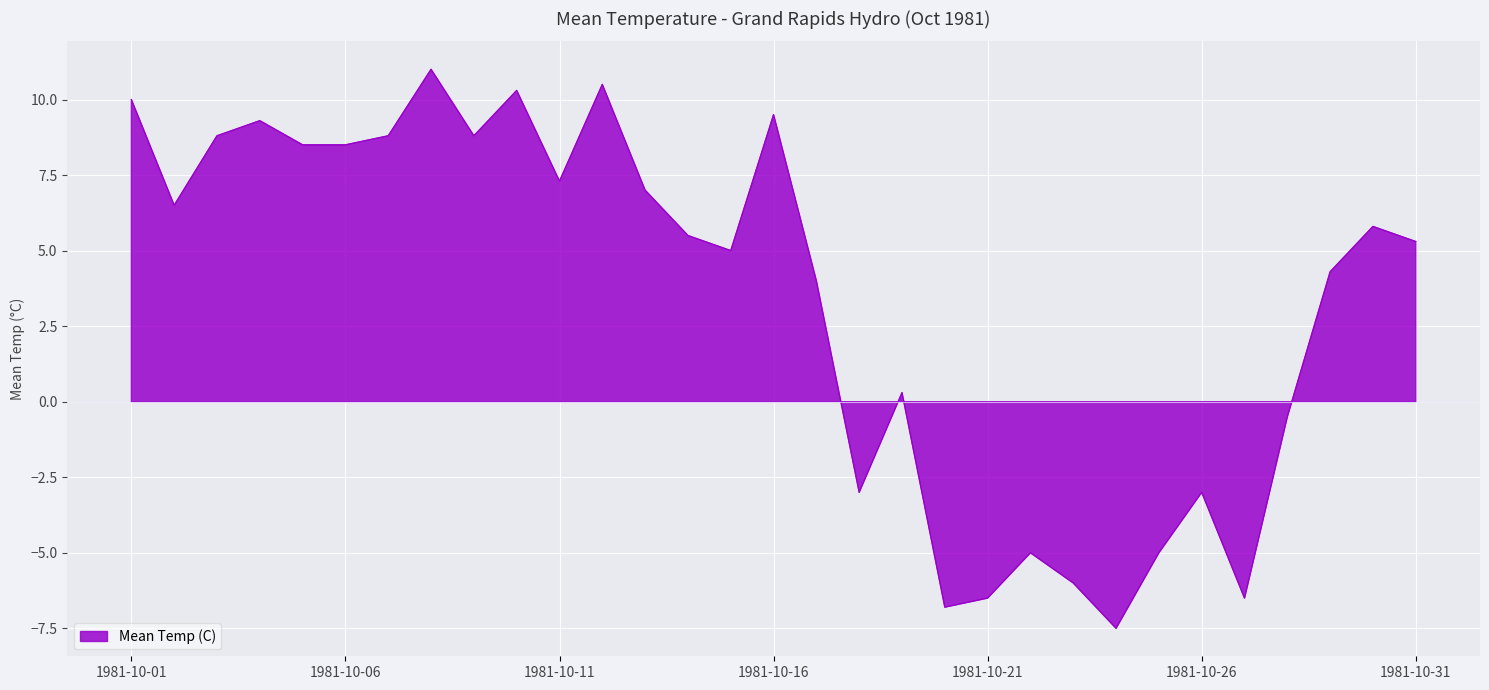

At which category does the chart reach its minimum across all series?

1981-10-24